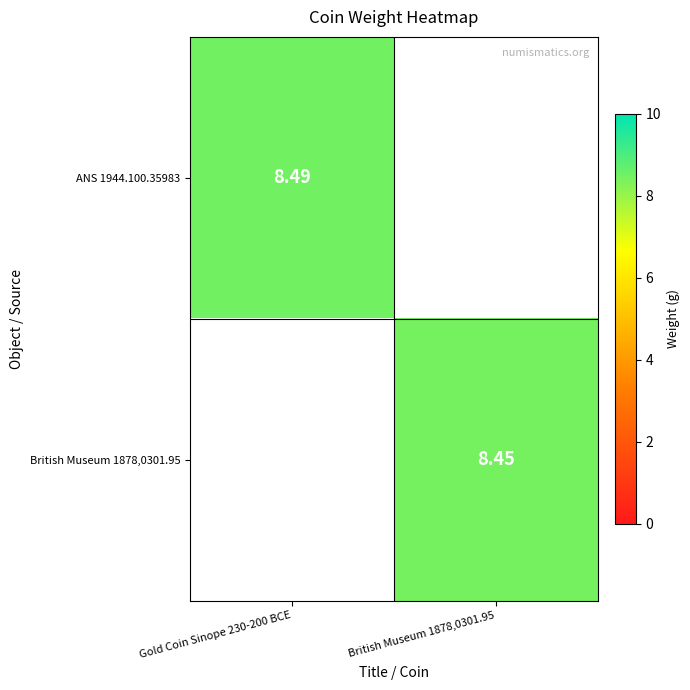

True or false: British Museum 1878,0301.95 has a value of 8.4 at British Museum 1878,0301.95.

True